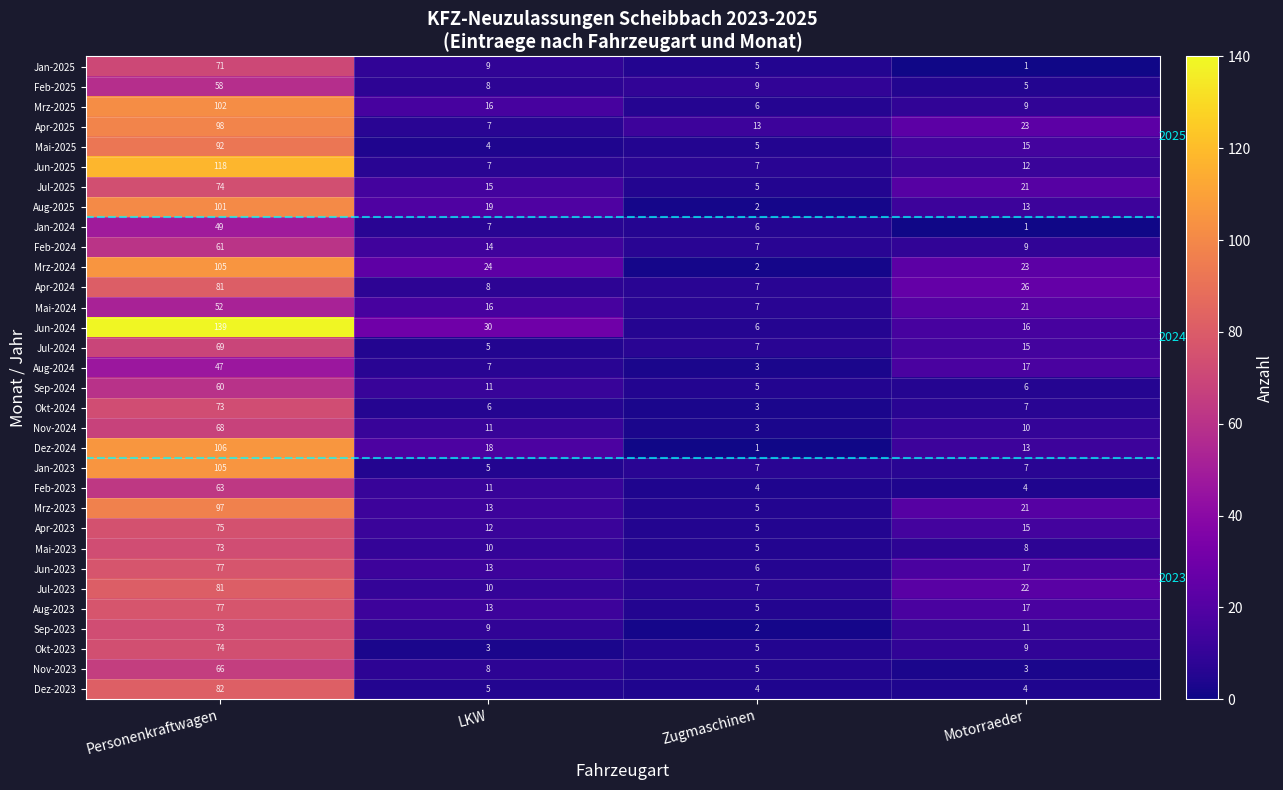

What is the greatest value displayed?

139